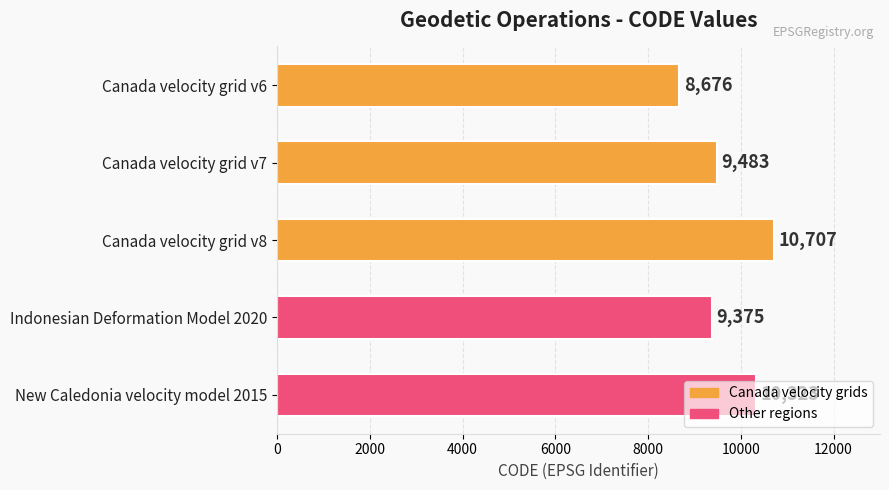

What is the change in value from Canada velocity grid v8 to New Caledonia velocity model 2015?

-384